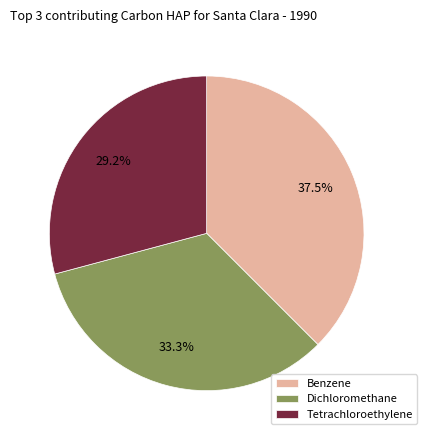

What is the smallest slice in the pie chart?

Tetrachloroethylene